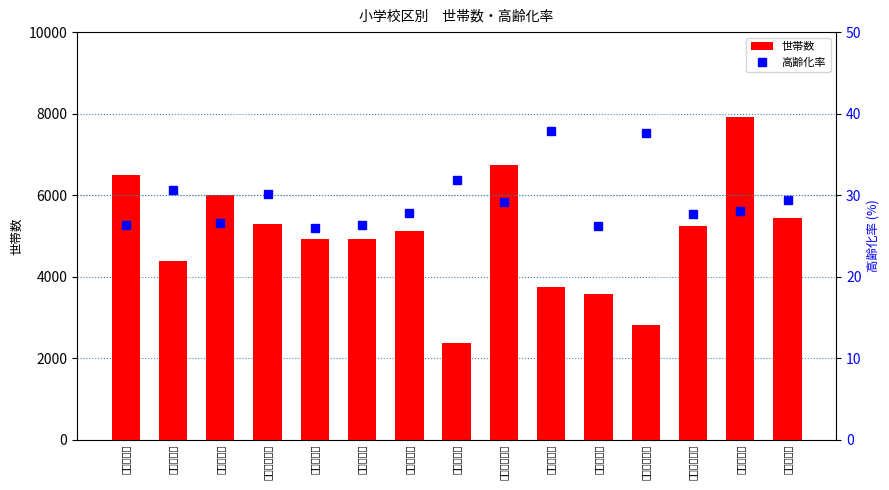

Which series has the largest range (max minus min)?

世帯数